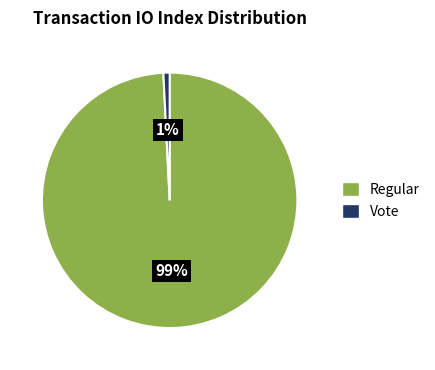

Does any single category account for the majority?

Yes